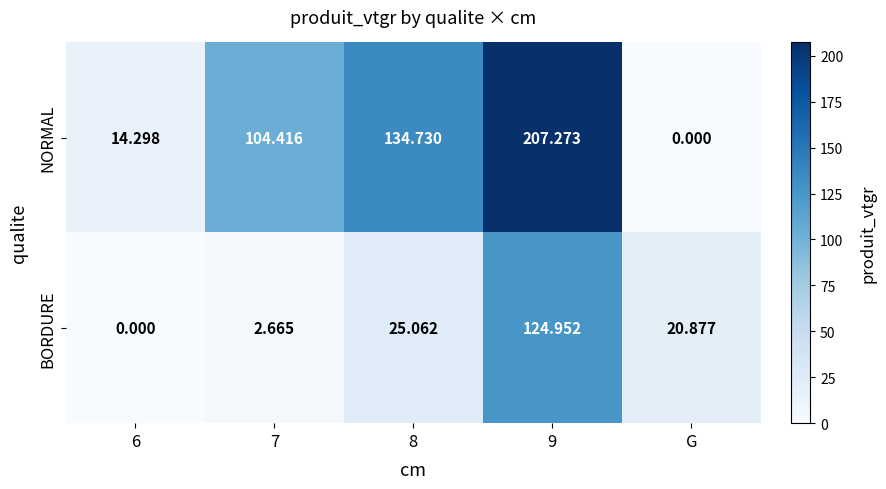

Between 8 and G, which series saw the biggest shift?

NORMAL